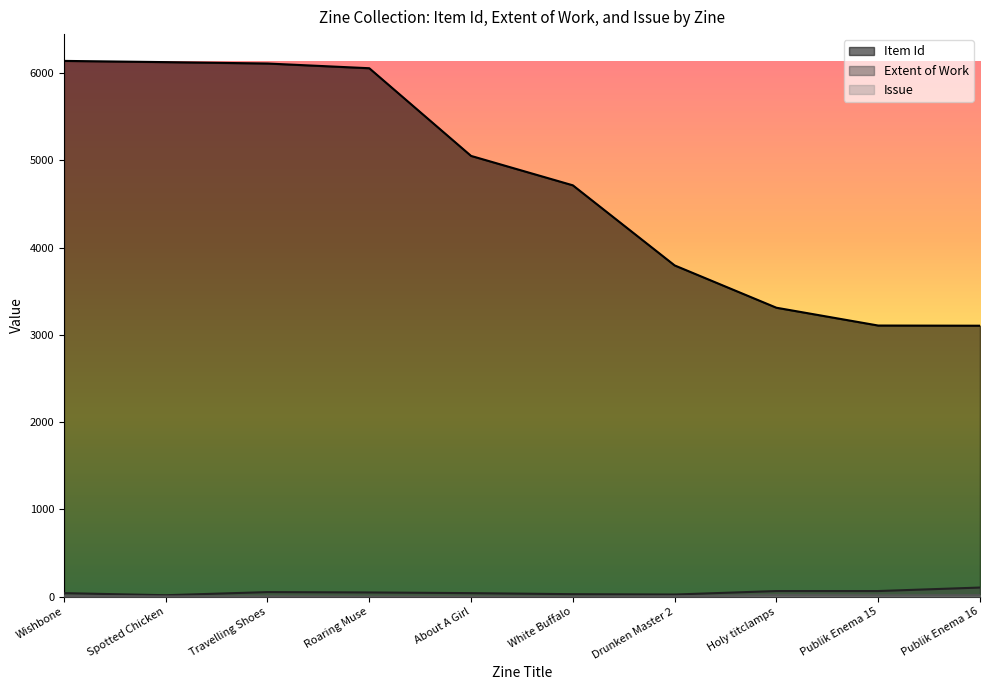

At which label does Extent of Work reach its minimum?

Spotted Chicken